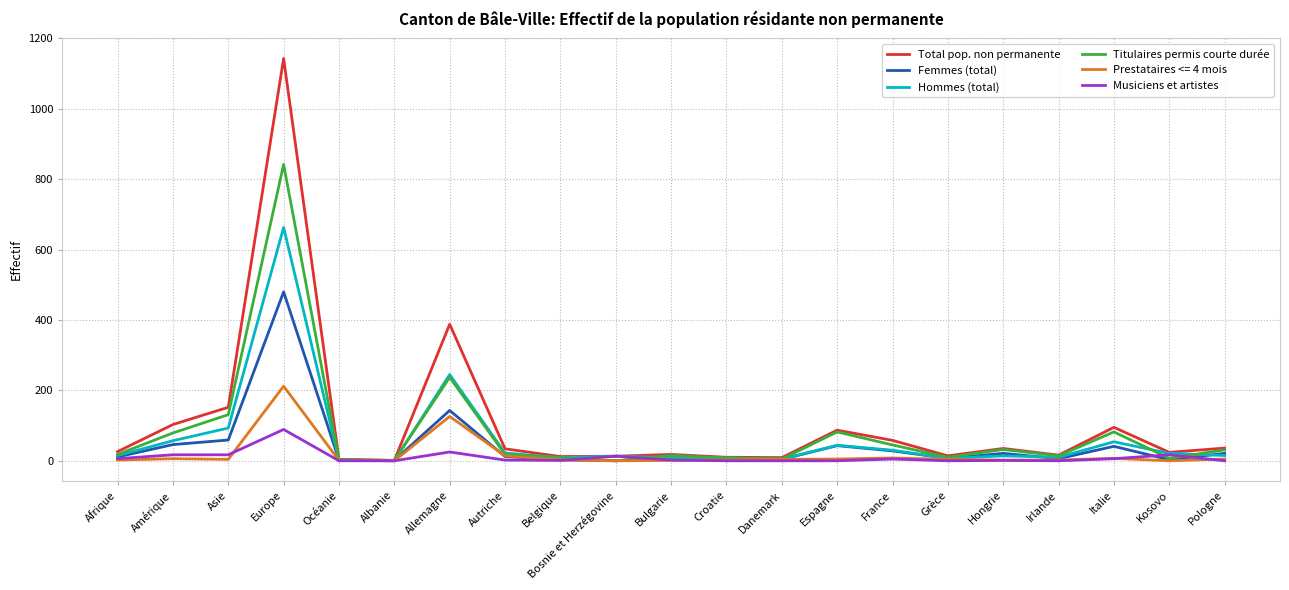

What is the difference between the second highest and minimum values in the Musiciens et artistes series?

25